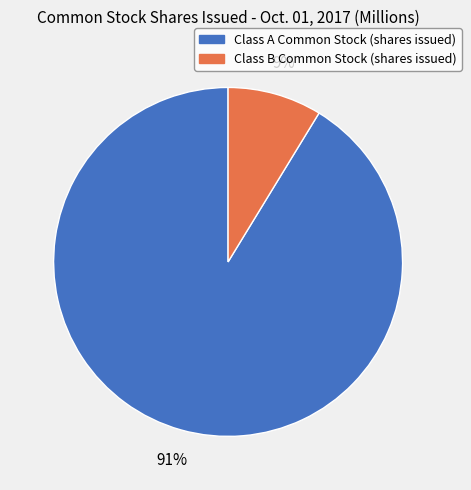

Which slice represents more than half of the pie?

Class A Common Stock (shares issued)